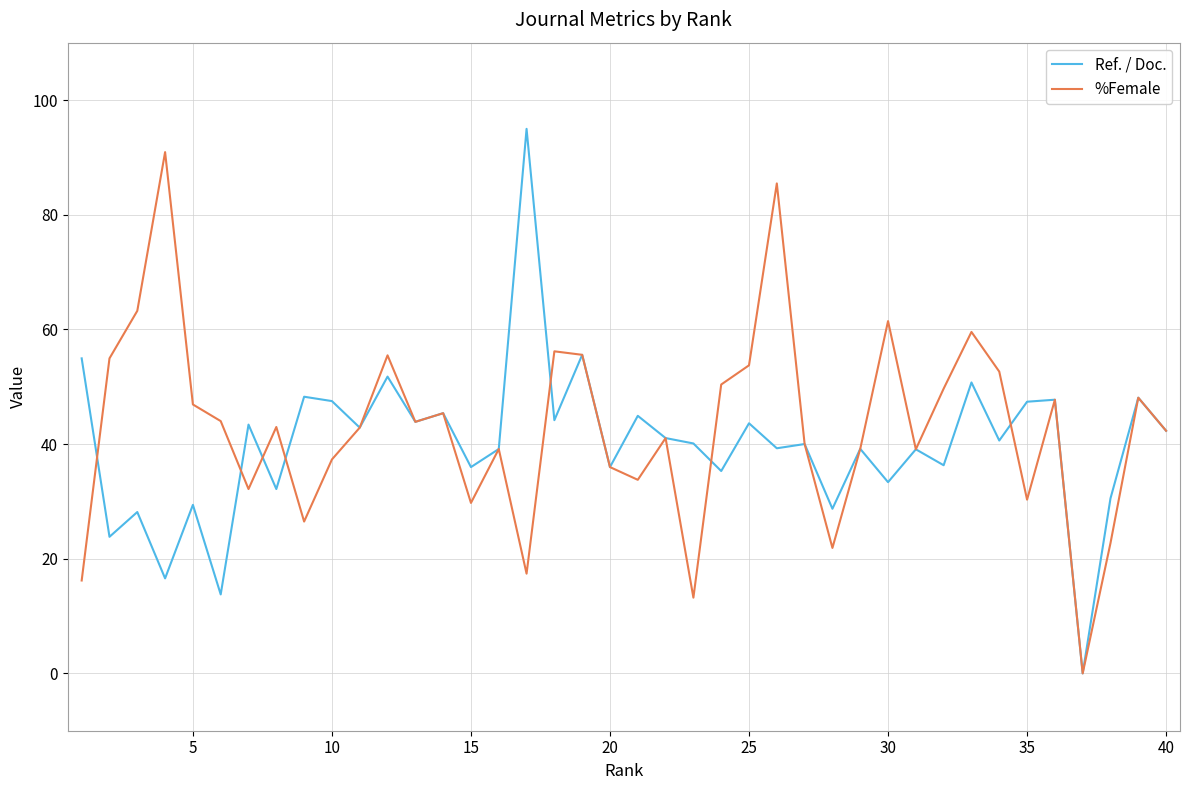

How many values in Ref. / Doc. are above zero?

39